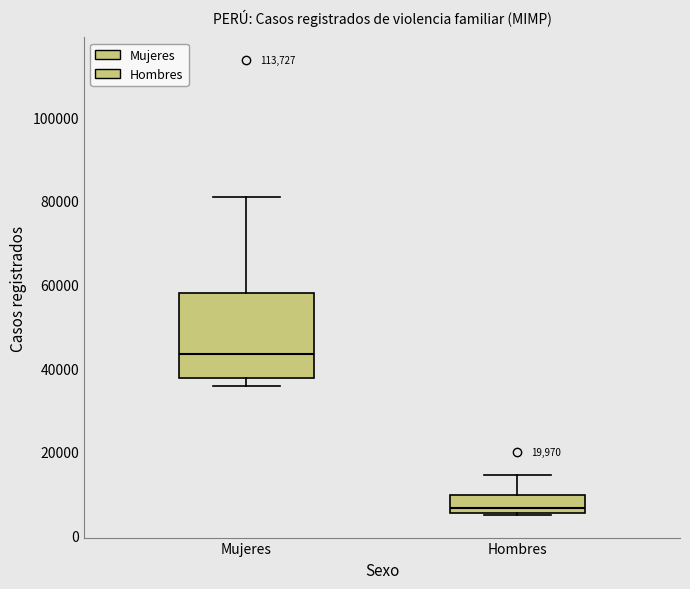

Reading left to right, read every box against the y-axis: the position of its median line, the range the box covers, and the ends of its whiskers. The values are not printed on the chart, so give them approximately, as read against the axis.

Mujeres: median 44000, box 38000 to 58000, whiskers 36000 to 82000
Hombres: median 6000 (just above the box's lower edge), box 6000 to 10000, whiskers 4000 to 14000